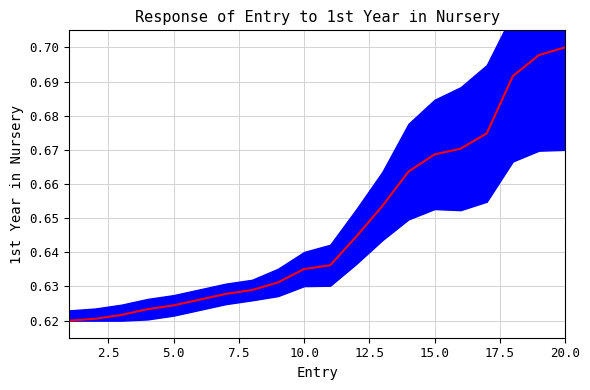

Does the chart have visible grid lines?

Yes